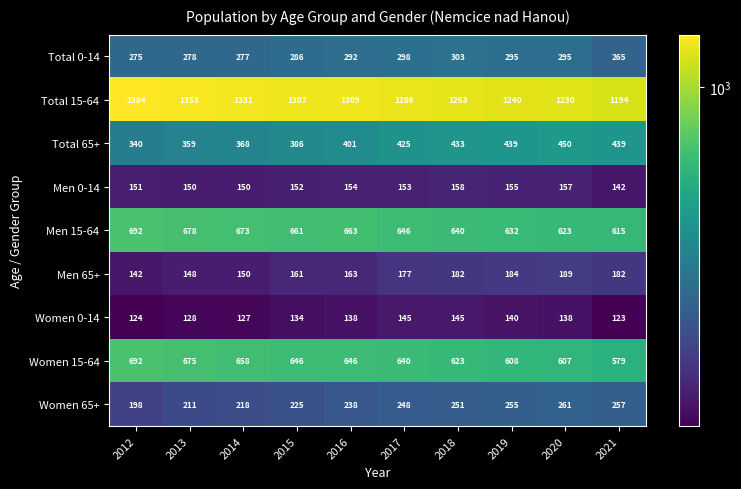

What is the total value across all series at 2014?

3952